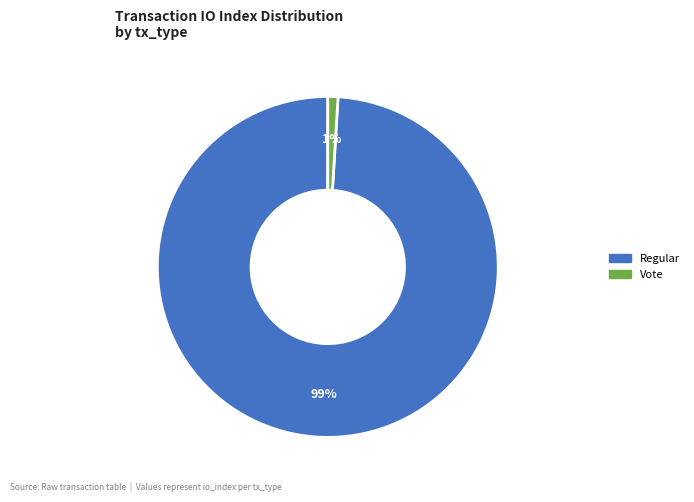

What percentage is the Vote slice, to the nearest percent?

1%